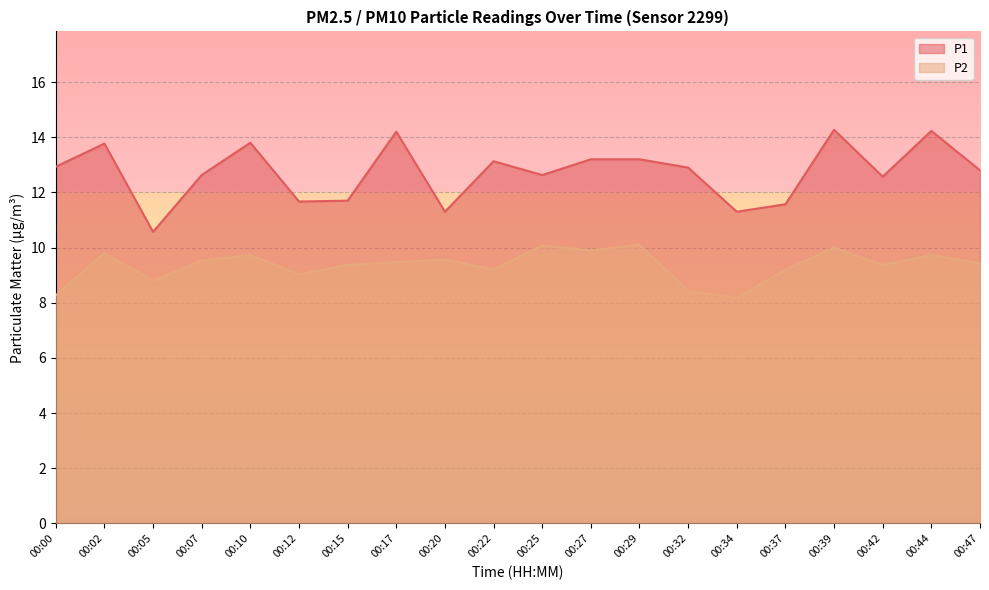

What is the value of the P1 point at the 17th from the left?

14.3